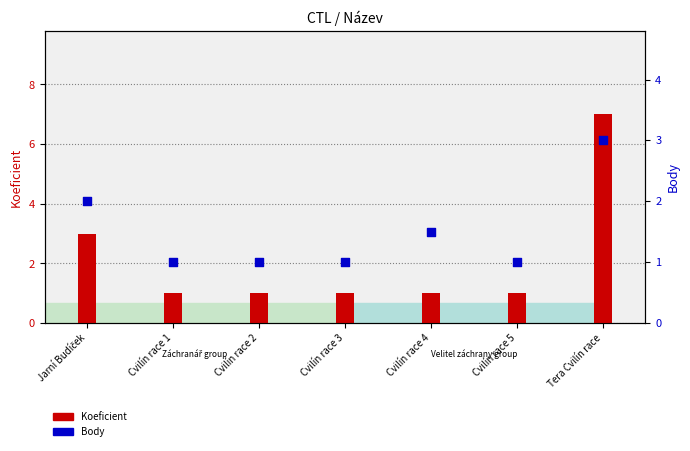

What are all the series names shown in the legend?

Koeficient, Body